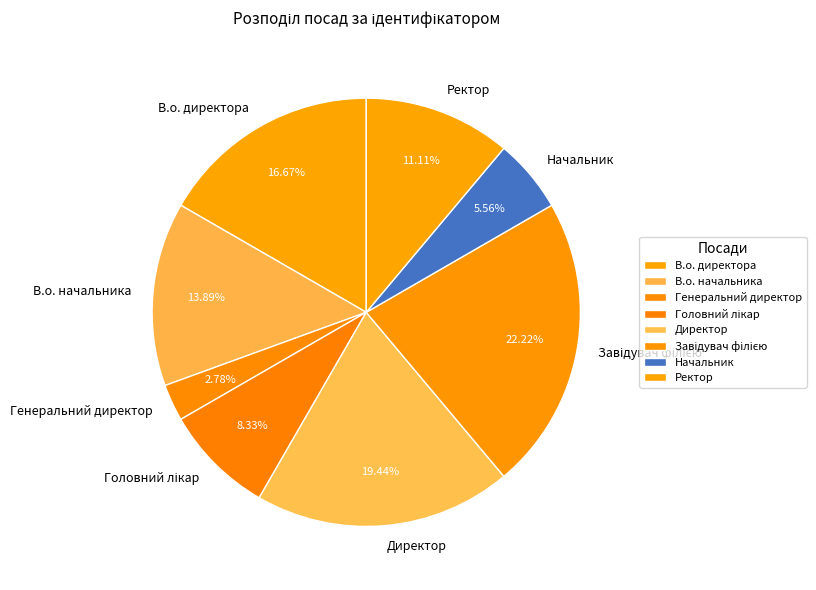

Approximately how many times larger is the value at Ректор compared to Директор?

0.6